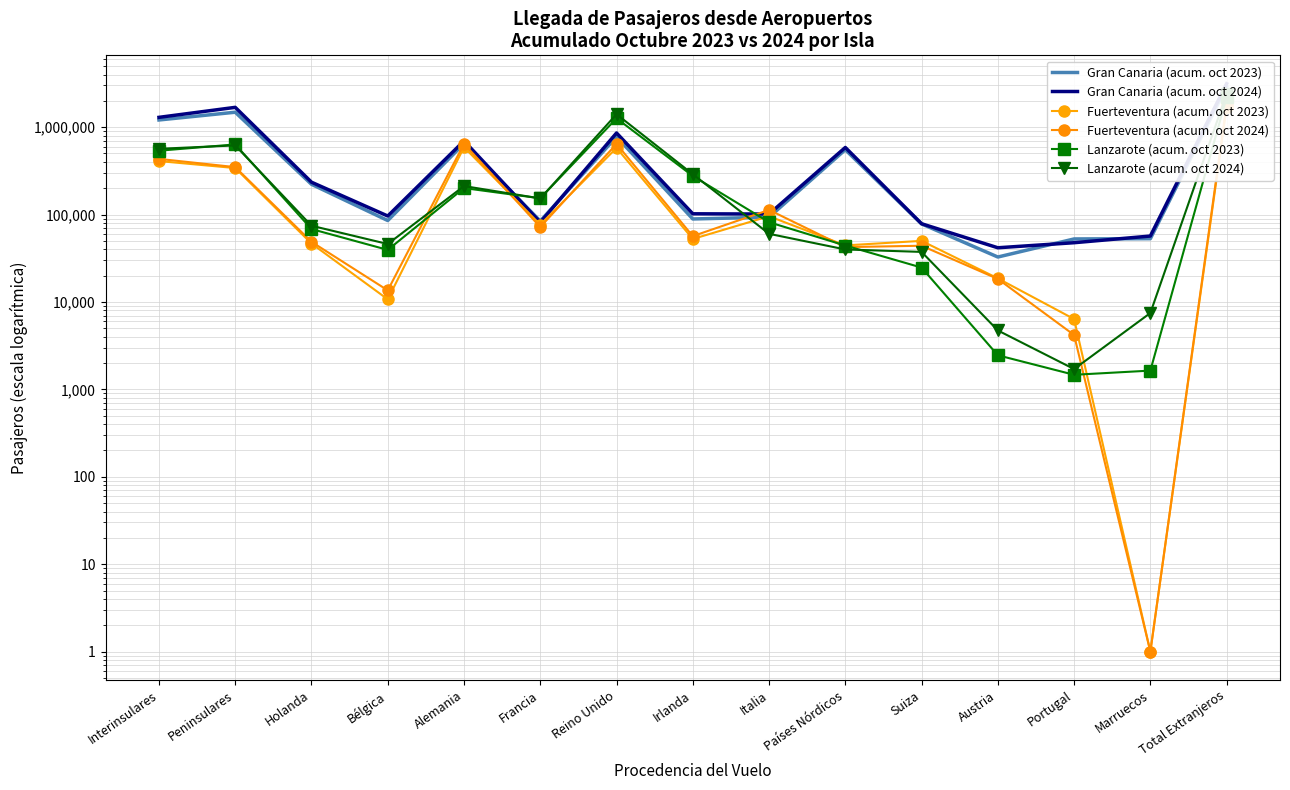

Which series has the largest range (max minus min)?

Gran Canaria (acum. oct 2024)